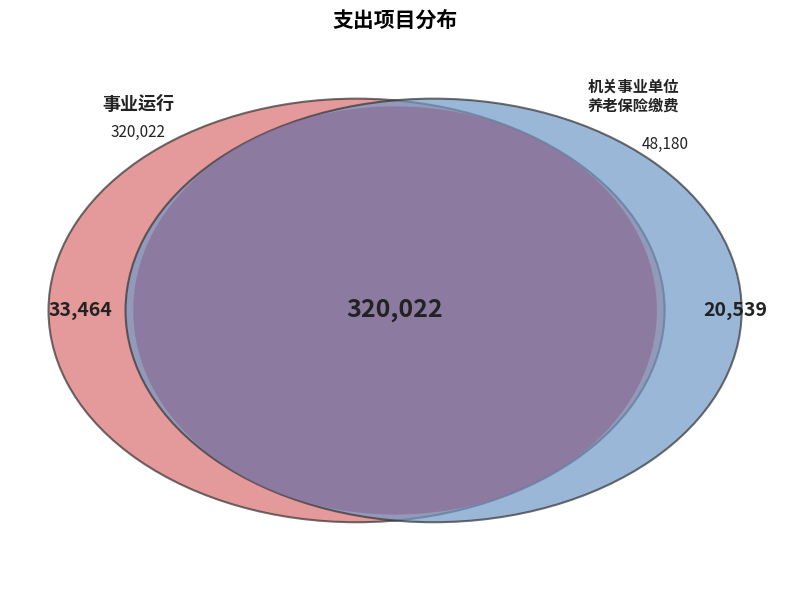

Is there a majority slice in this chart?

Yes